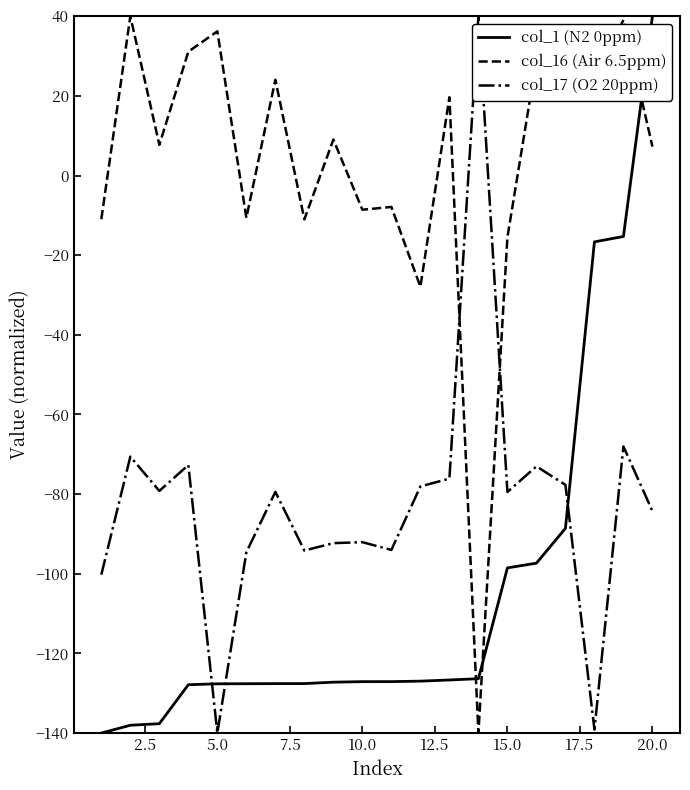

List the series in order of their overall mean, lowest first.

col_1 (N2 0ppm), col_17 (O2 20ppm), col_16 (Air 6.5ppm)